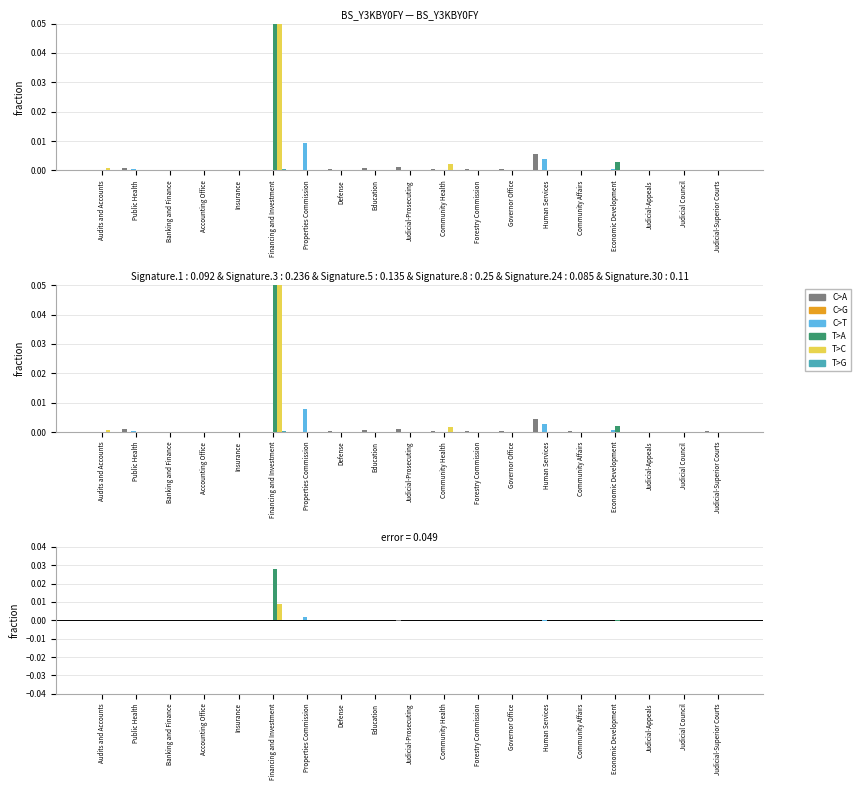

How many values in the C>G series exceed 0?

1